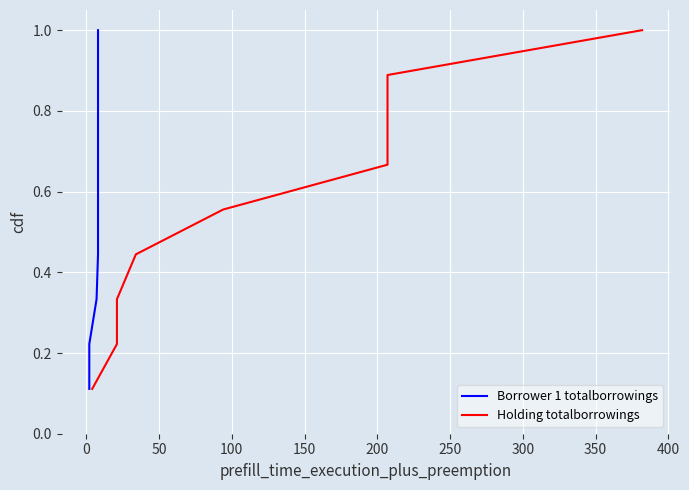

Which has a higher value, 50 or 300?

300